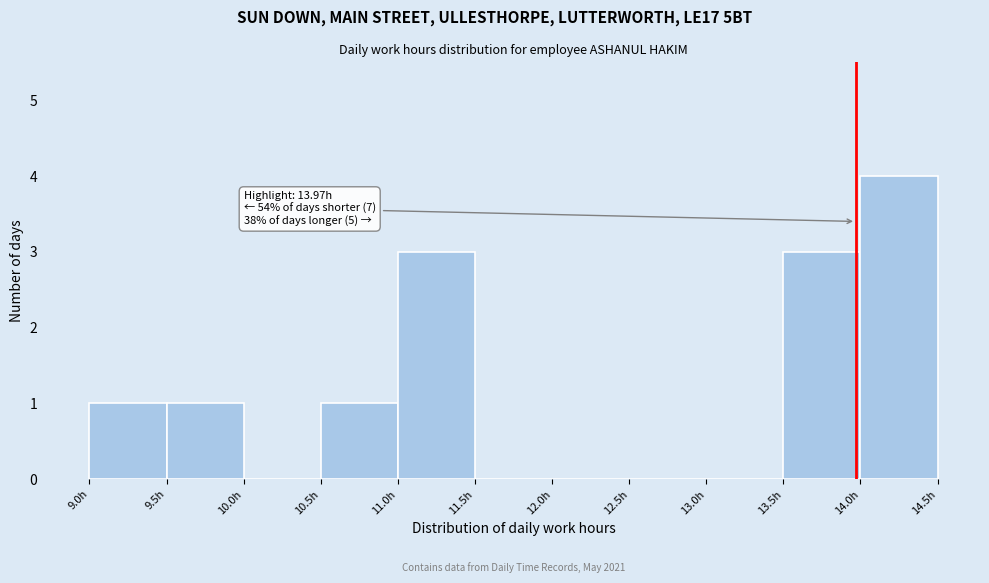

Over which range of the x-axis is the bar tallest?

14.0 to 14.5